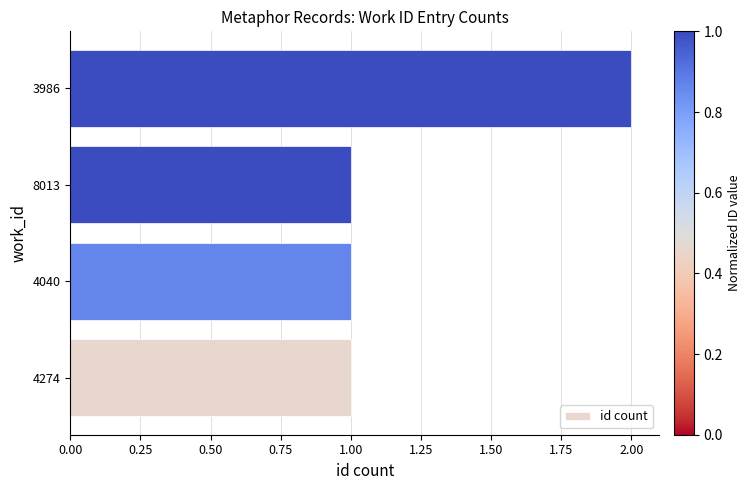

What is the ratio of the value at 4040 to the value at 8013?

1.0